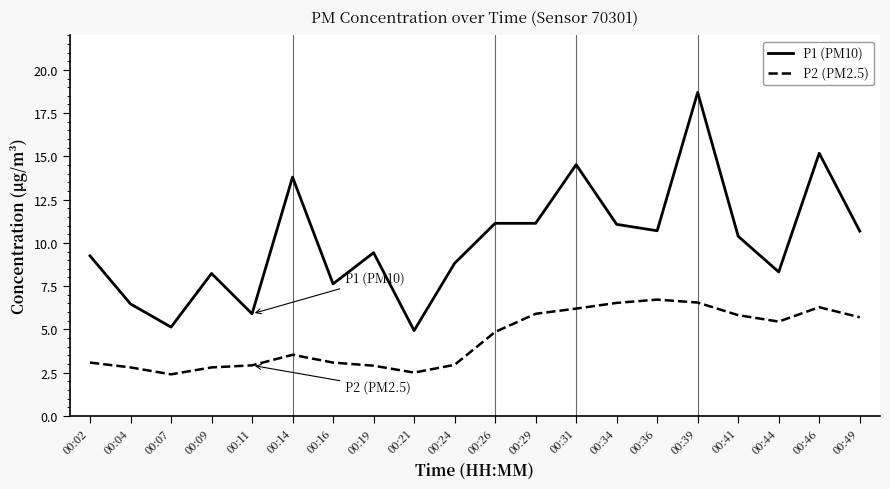

How many distinct data groups are displayed?

2